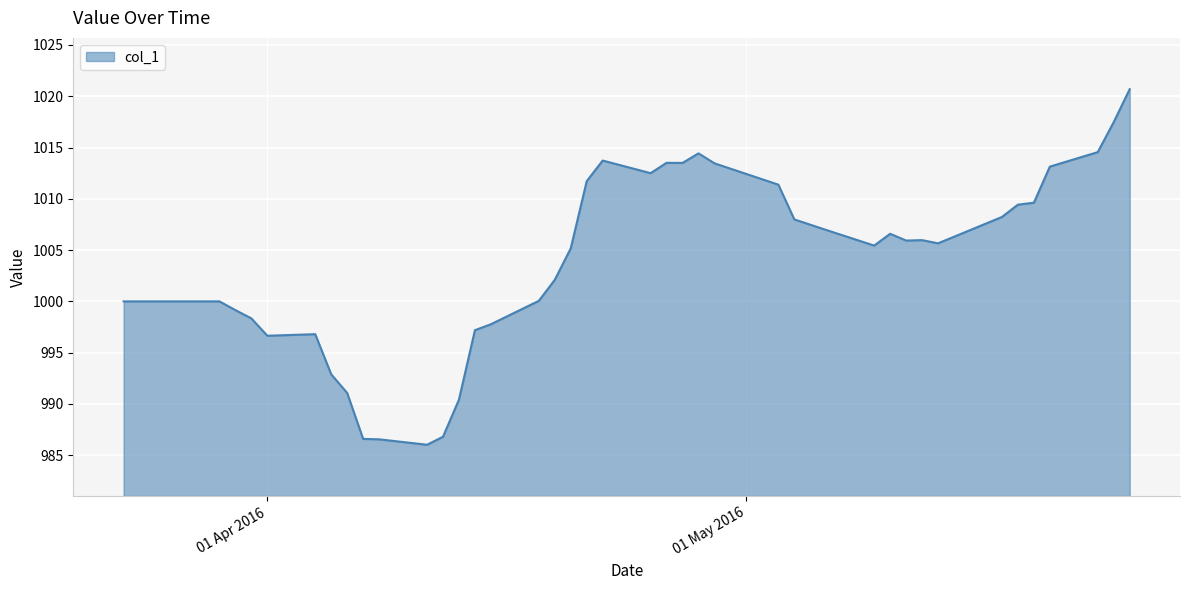

What is the minimum value shown in the chart?

986.0